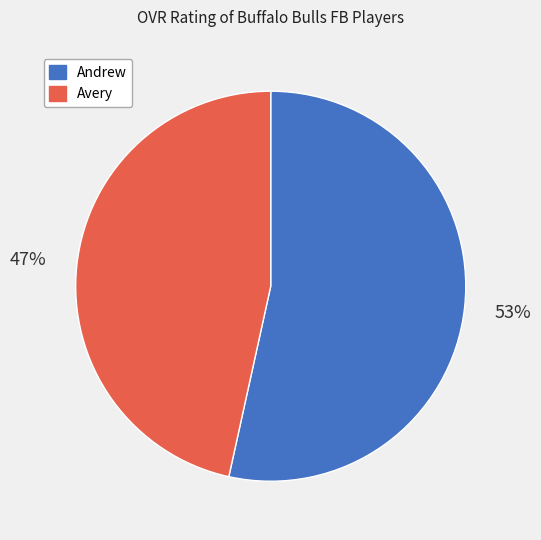

Combined, do Andrew and Avery account for over 50%?

Yes